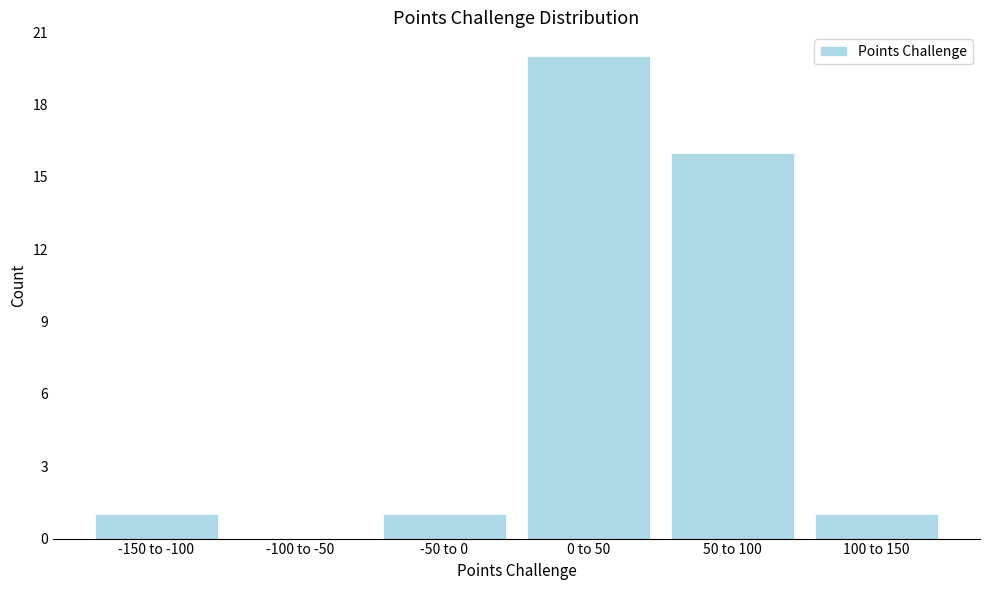

Reading left to right, what are all the values shown in this chart?

-150 to -100=1	-100 to -50=0	-50 to 0=1	0 to 50=20	50 to 100=16	100 to 150=1